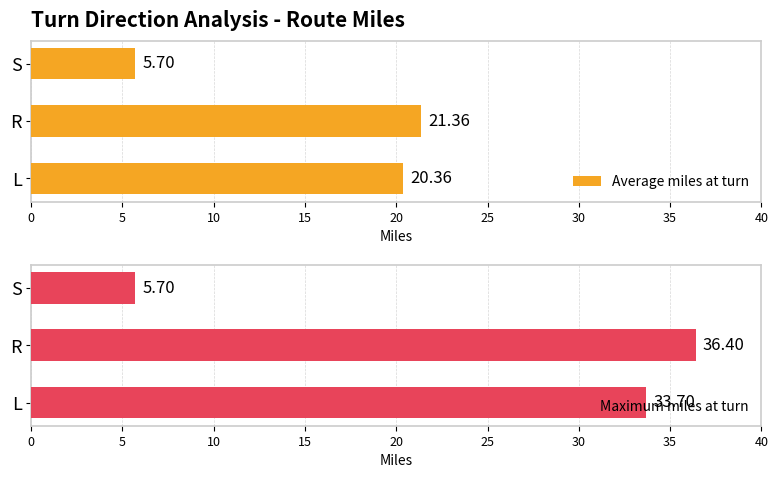

What is the difference between the Average miles at turn values at L and S?

14.7